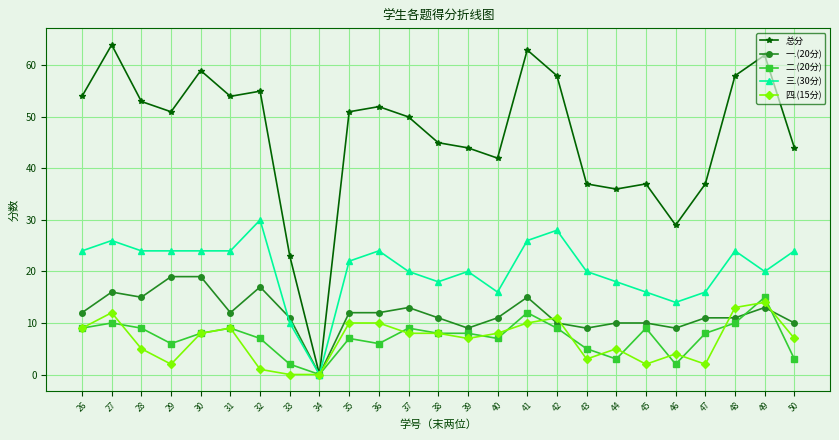

Which series has the largest total across all categories?

总分